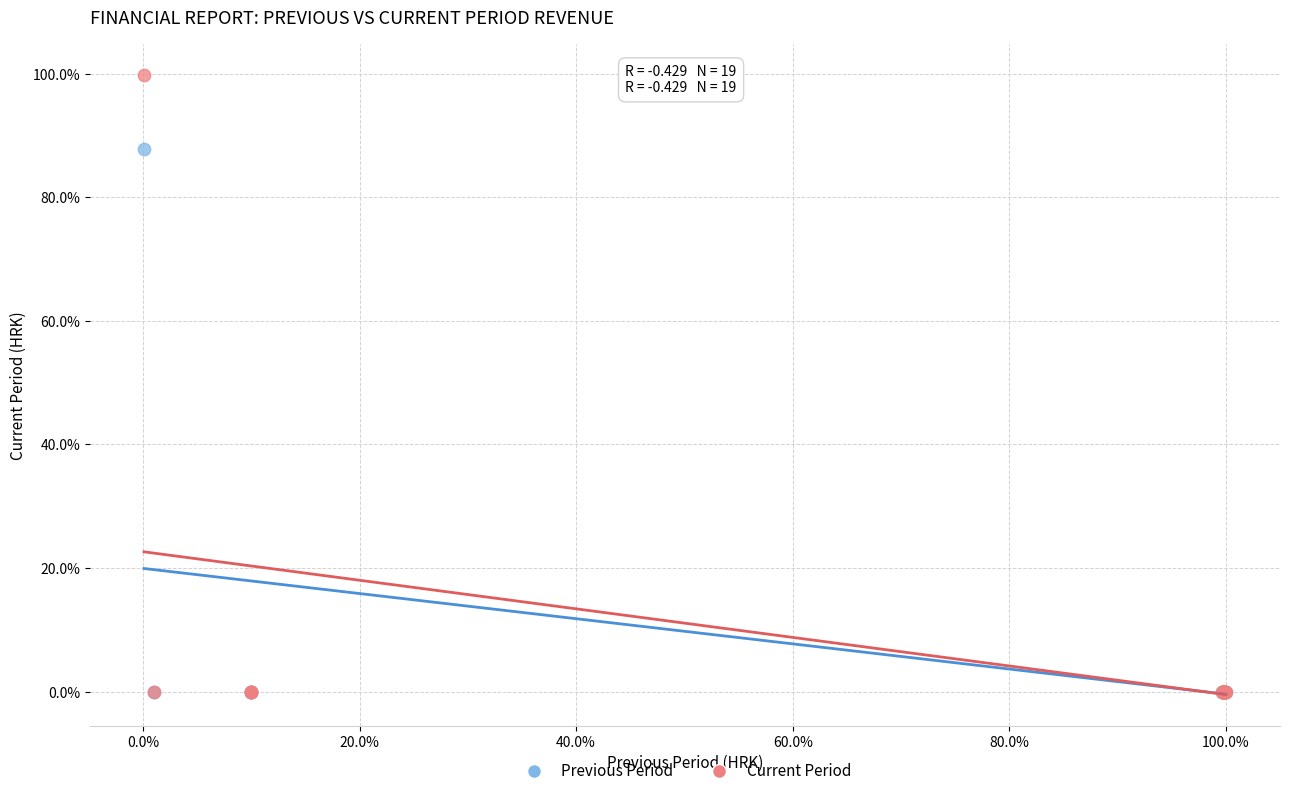

Which series has the largest Y range (max minus min)?

Current Period